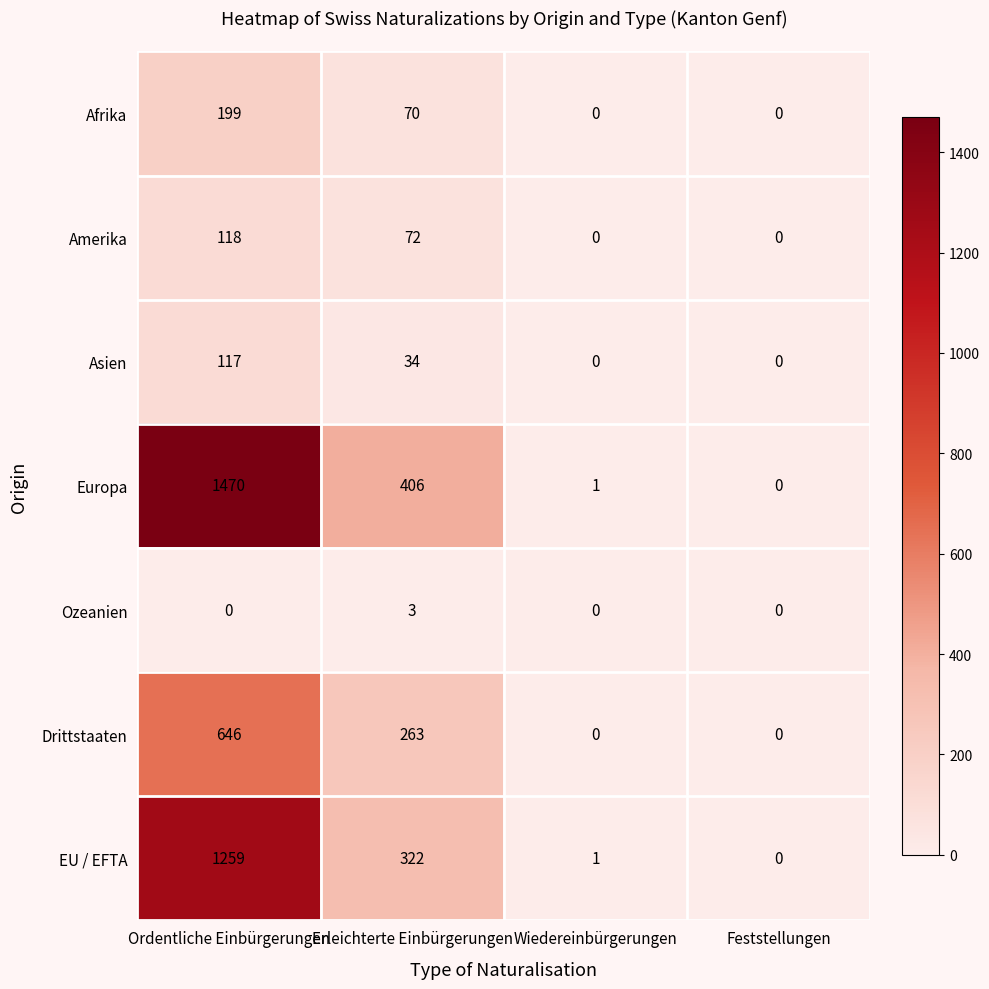

The value of Amerika at Feststellungen is 0. True or false?

True